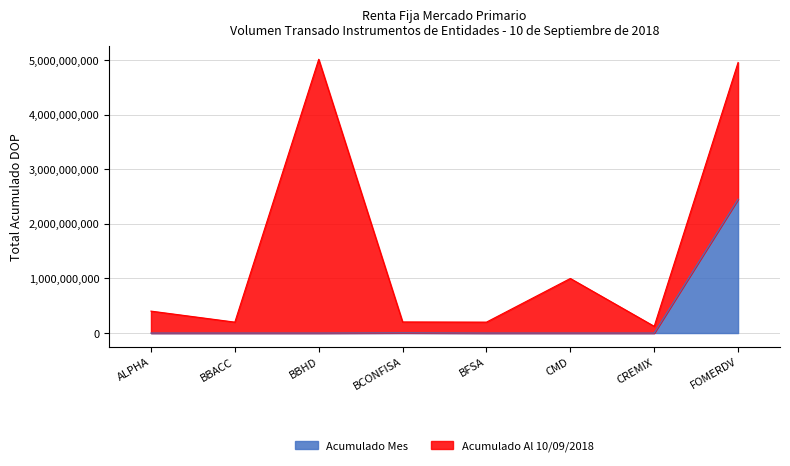

At which category does the chart reach its minimum across all series?

ALPHA